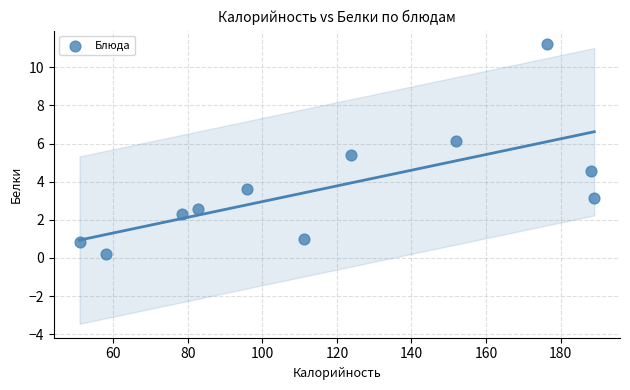

What is the average Y value?

3.7